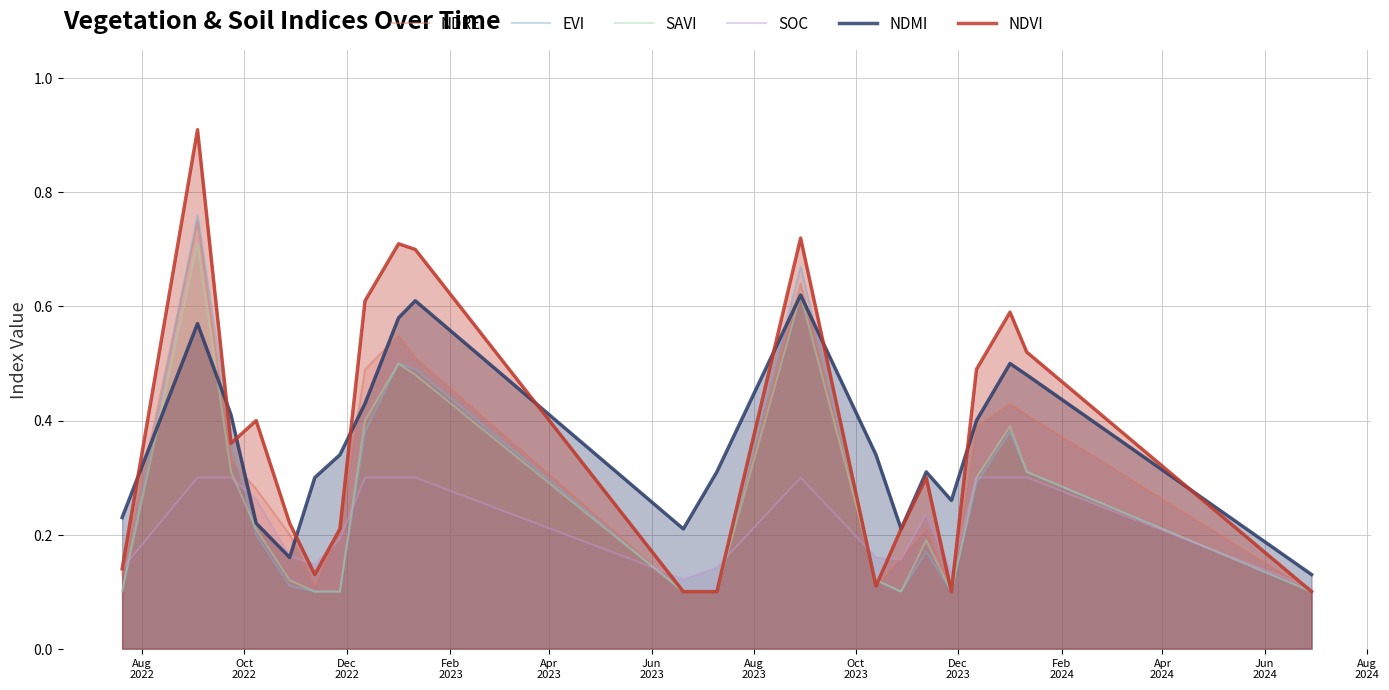

What is the maximum value shown in the chart?

0.9